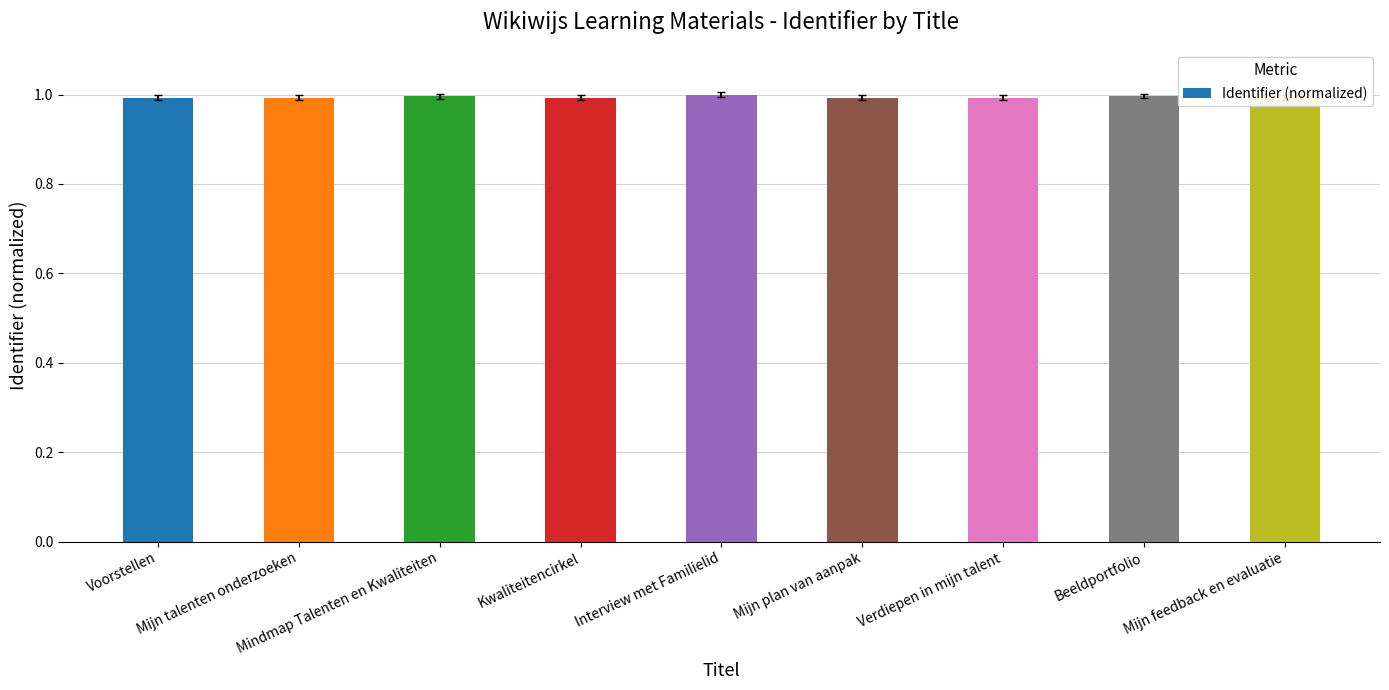

What is the sum of all values?

9.0